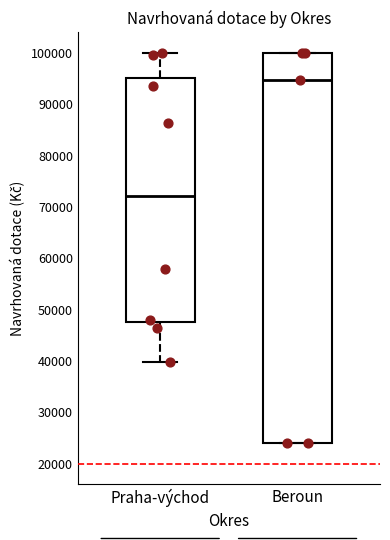

Reading left to right, read every box against the y-axis: the position of its median line, the range the box covers, and the ends of its whiskers. The values are not printed on the chart, so give them approximately, as read against the axis.

Praha-východ: median 72000, box 48000 to 95000, whiskers 40000 to 100000
Beroun: median 95000, box 24000 to 100000, whiskers 24000 to 100000